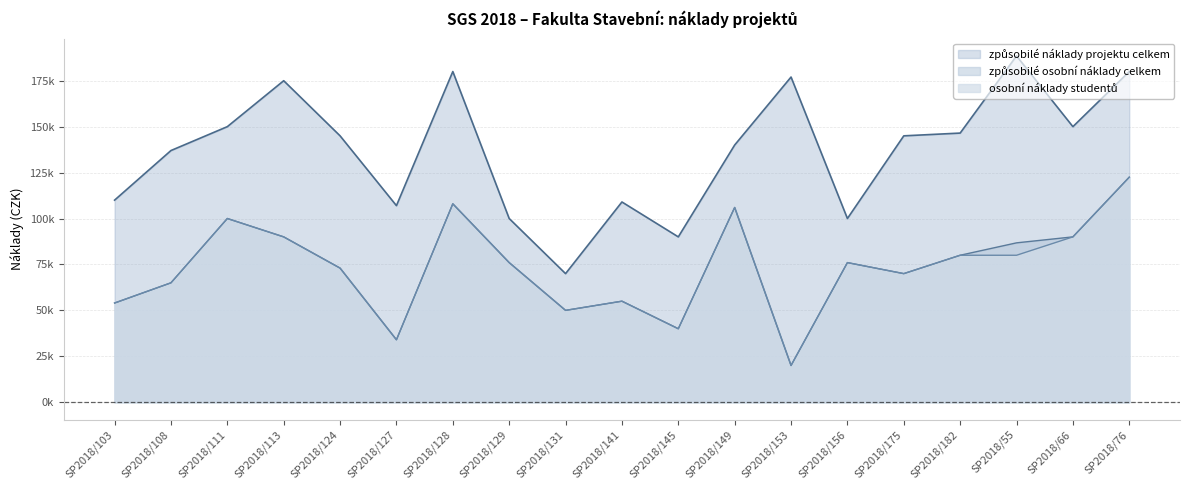

Which label corresponds to the smallest value in the chart?

SP2018/153